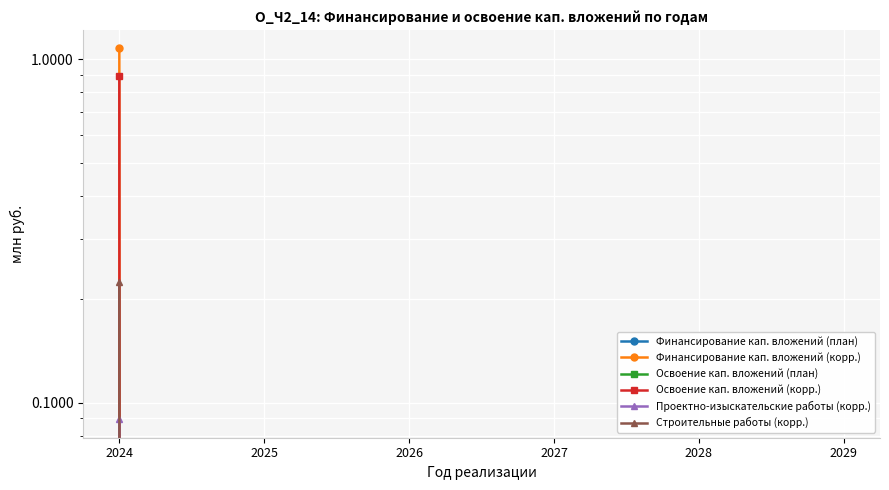

The Освоение кап. вложений (корр.) series shows 0.0 at 2025. True or false?

True